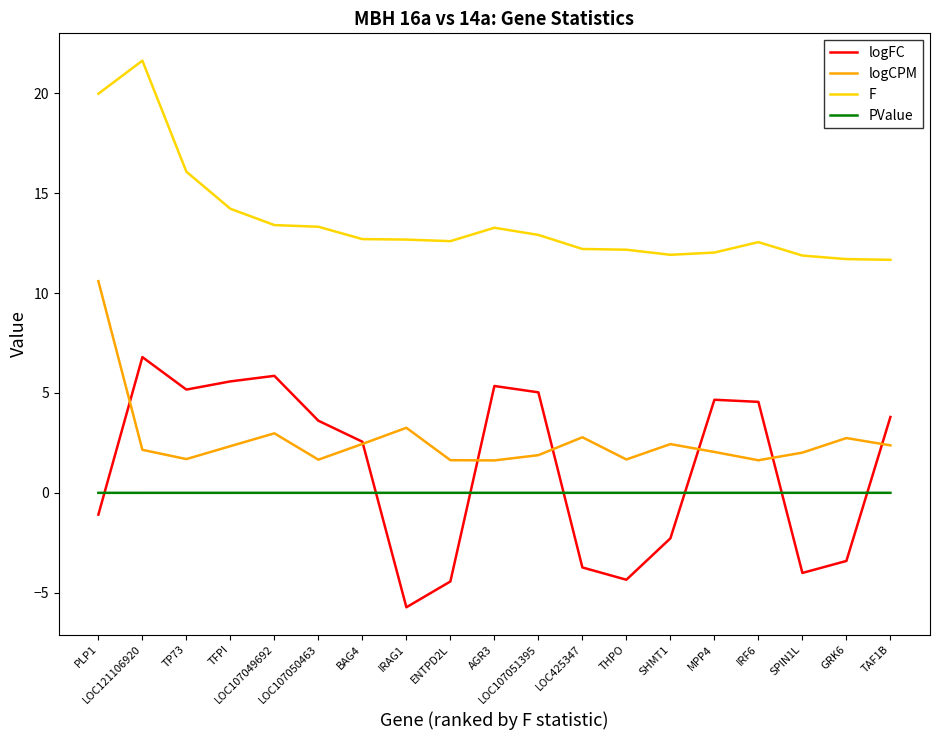

What is the total value across all series at AGR3?

20.2